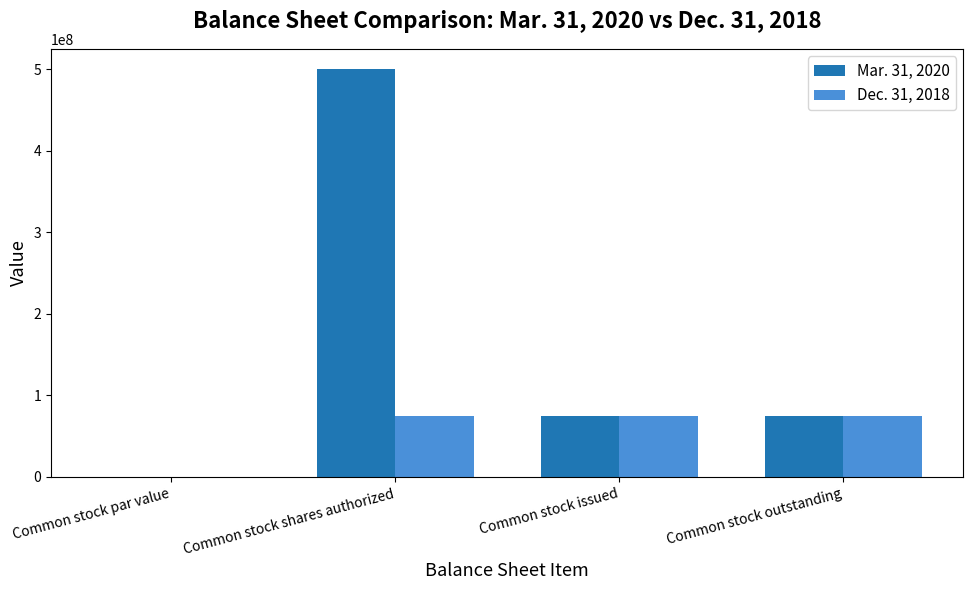

Between Common stock shares authorized and Common stock issued, which series saw the biggest shift?

Mar. 31, 2020